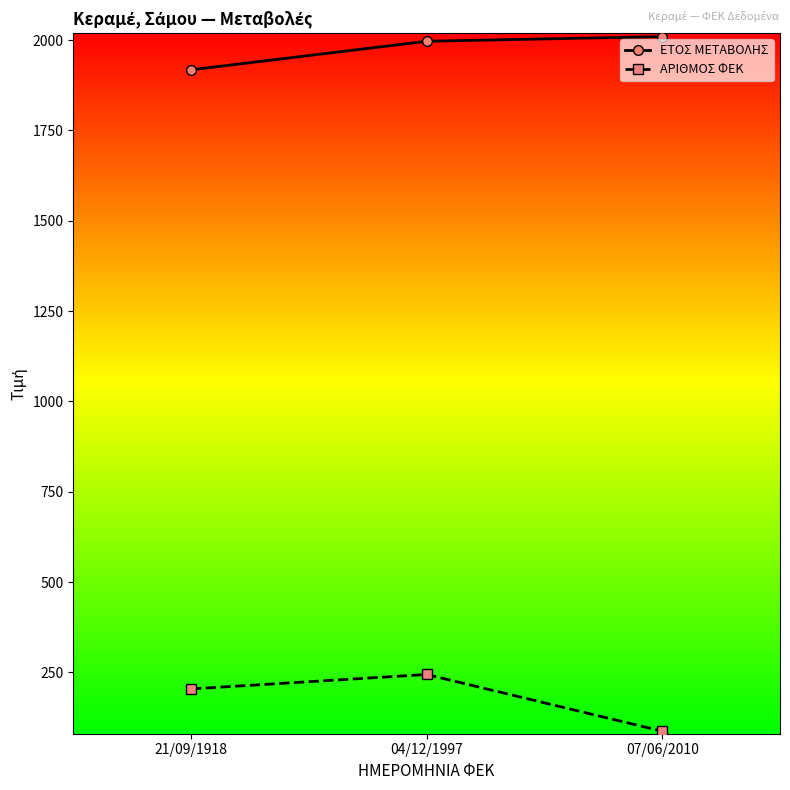

What is the total value across all series at 07/06/2010?

2097